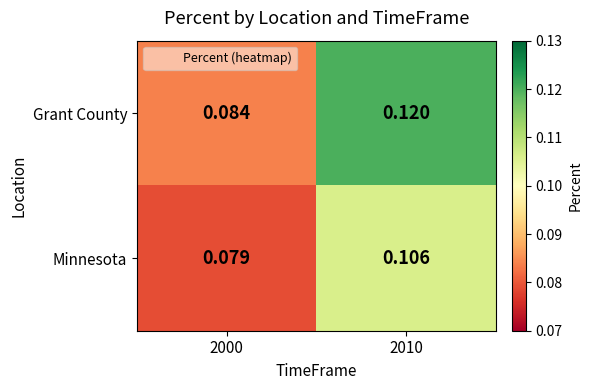

Rank the series at 2010 from lowest to highest value.

Minnesota, Grant County